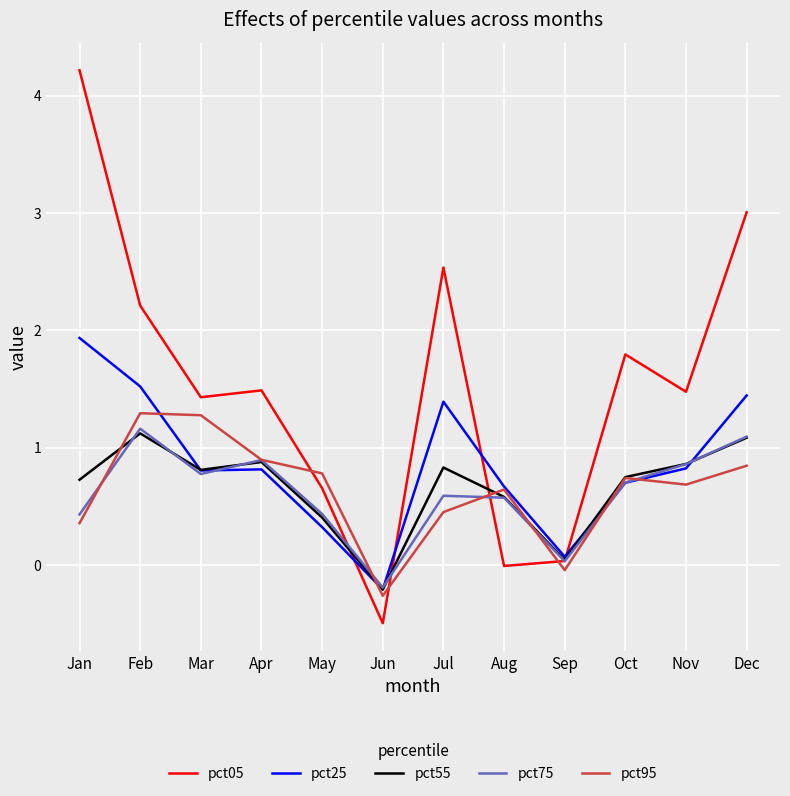

How many values in pct25 are below zero?

1